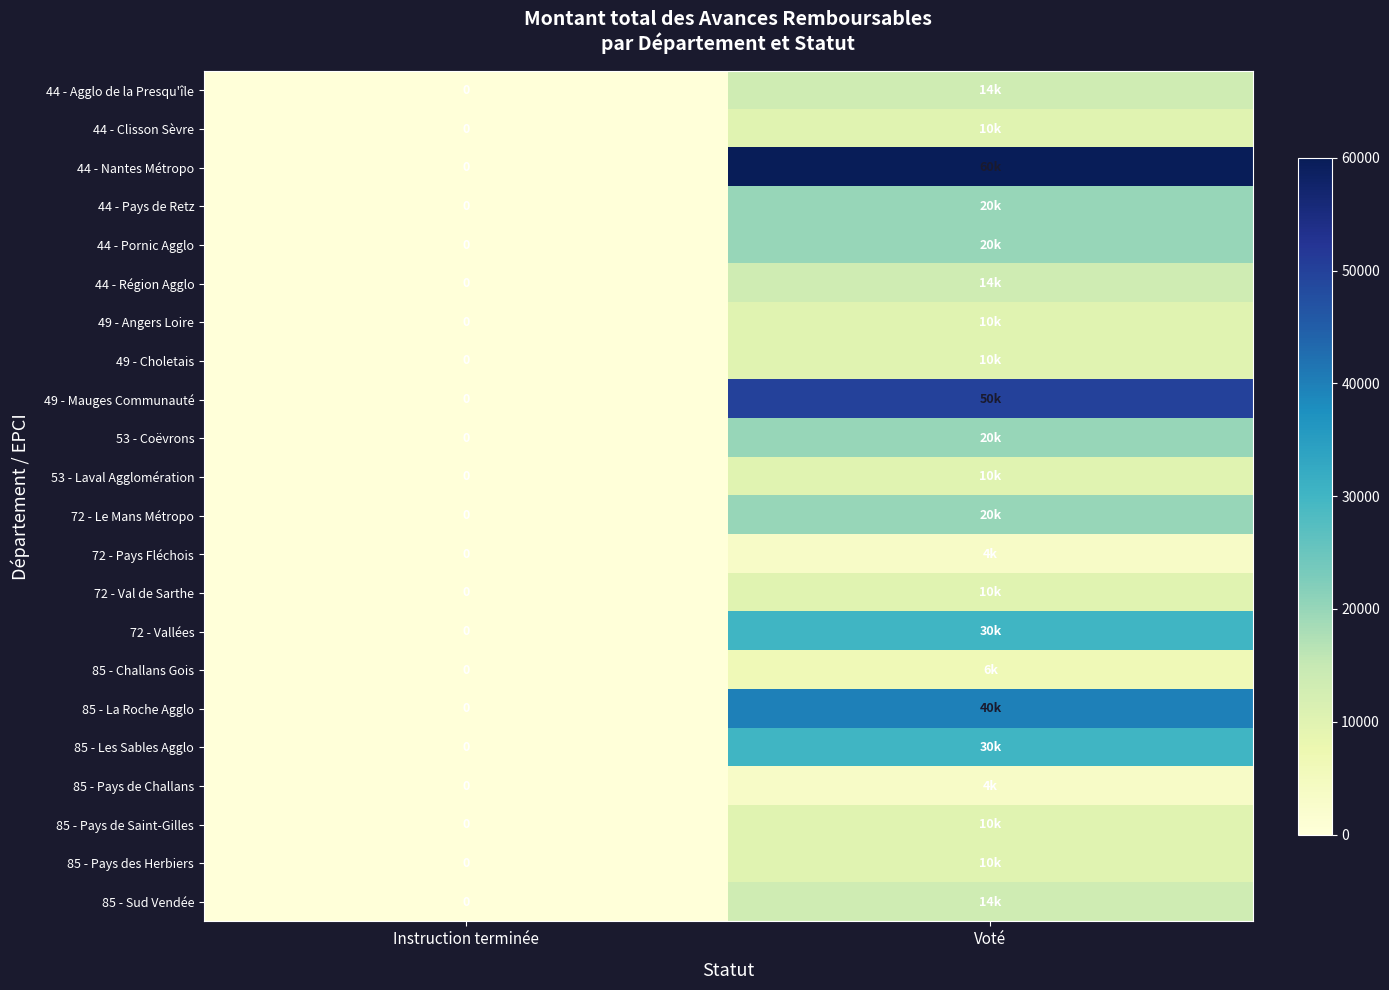

Is the value of 72 - Pays Fléchois at Voté greater than the value of 49 - Choletais at Voté?

No